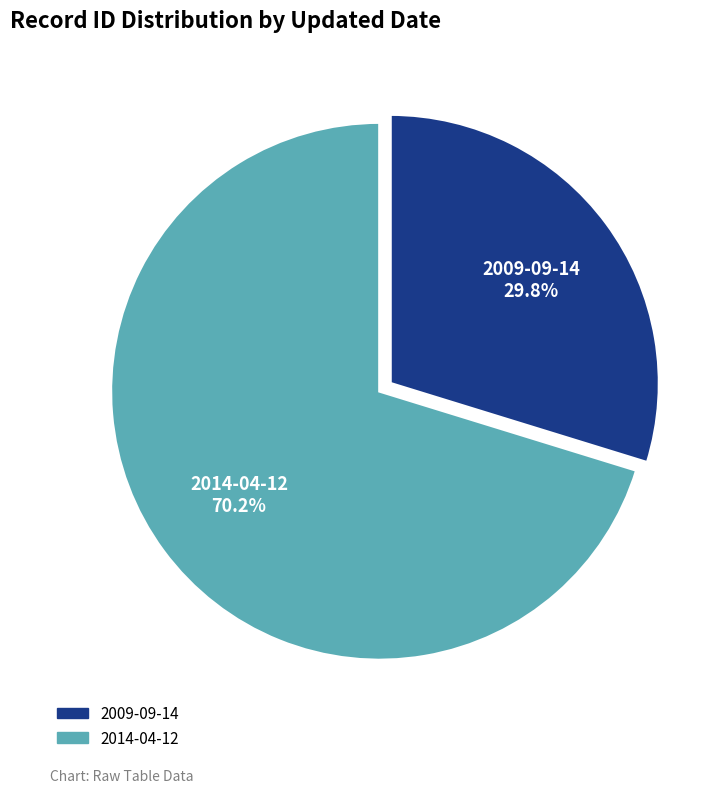

Is there a majority slice in this chart?

Yes